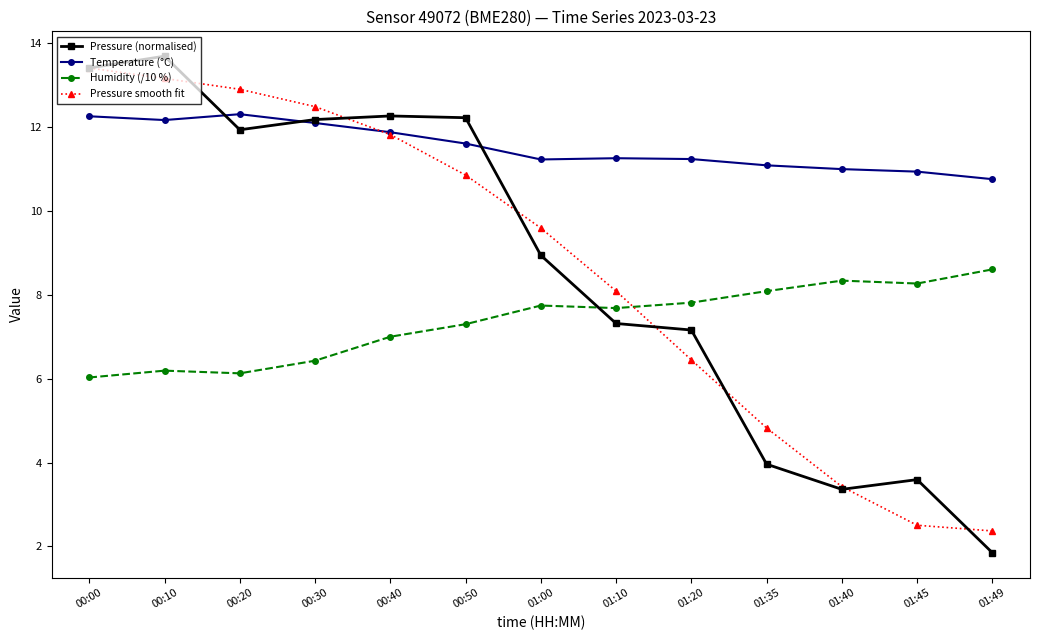

True or false: Pressure (normalised) has a value of 12.3 at 00:40.

True